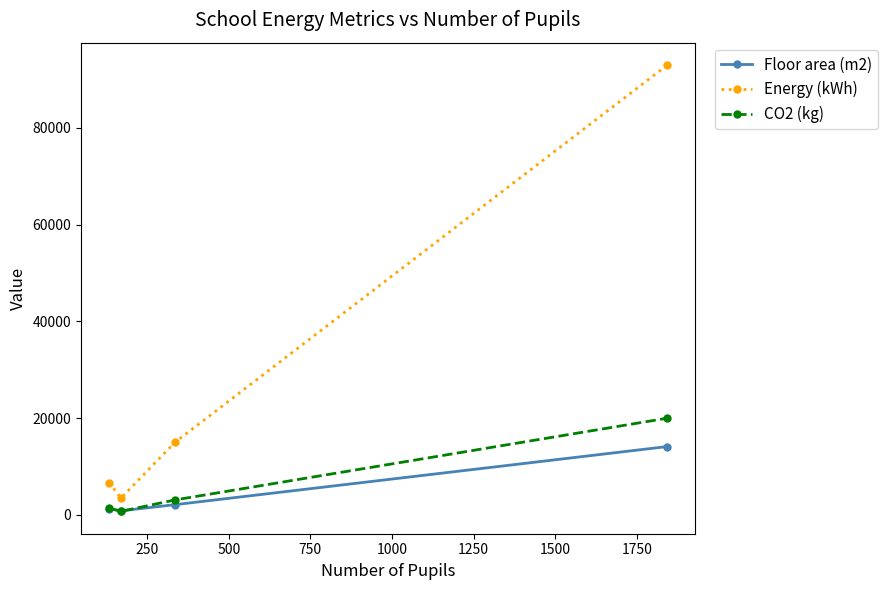

Rank the series by their maximum value, from lowest to highest.

Floor area (m2), CO2 (kg), Energy (kWh)